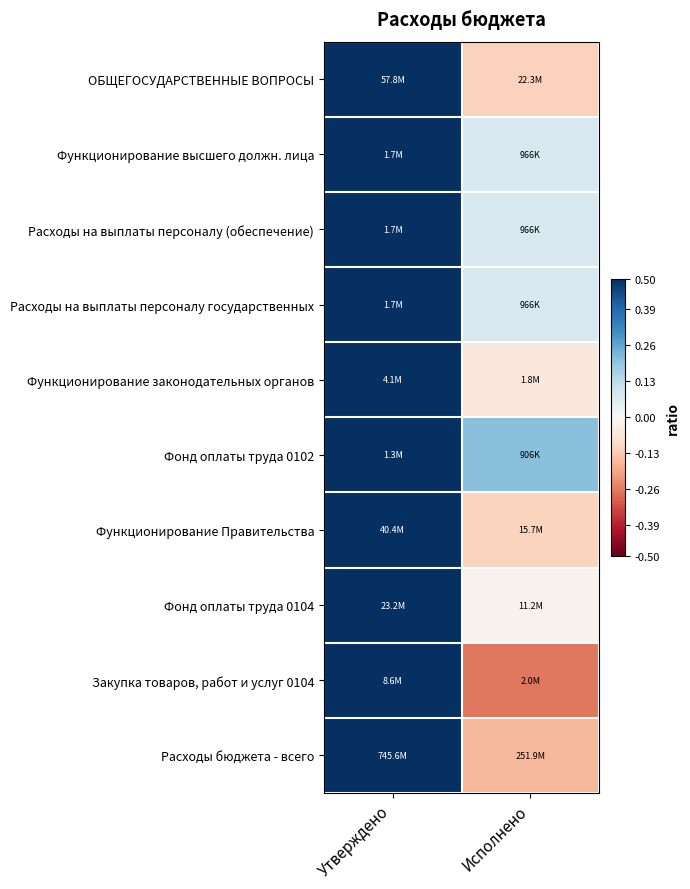

What is the total value across all series at Утверждено?

5.0